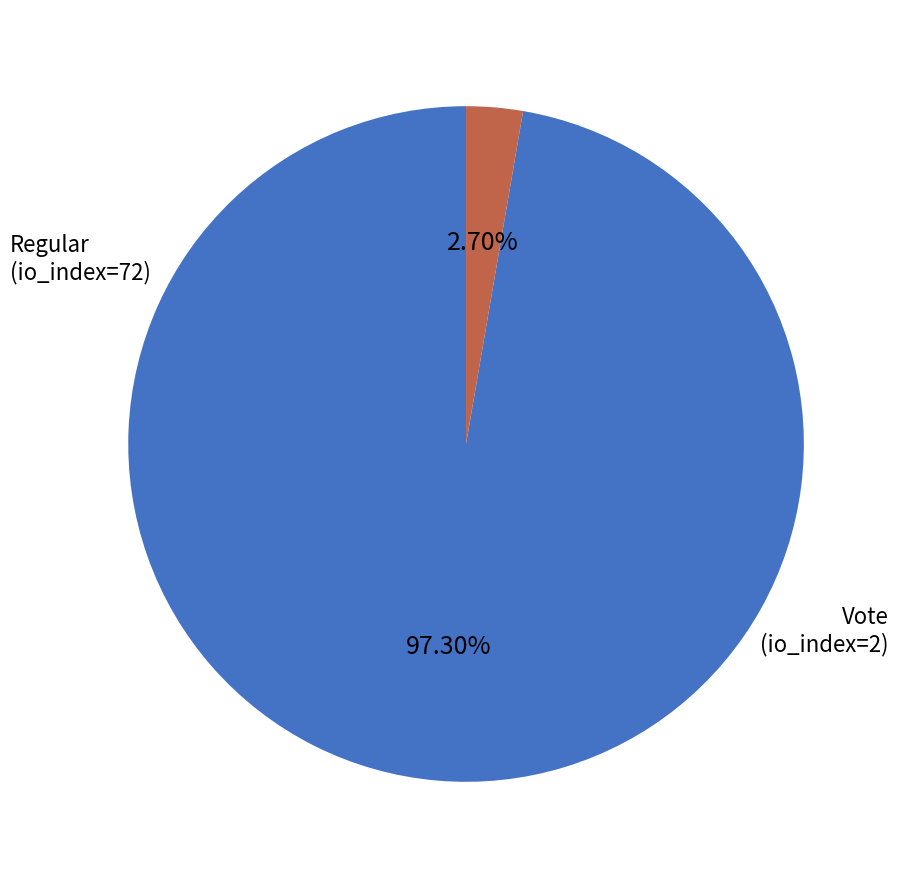

Which has a higher value, Vote or Regular?

Regular